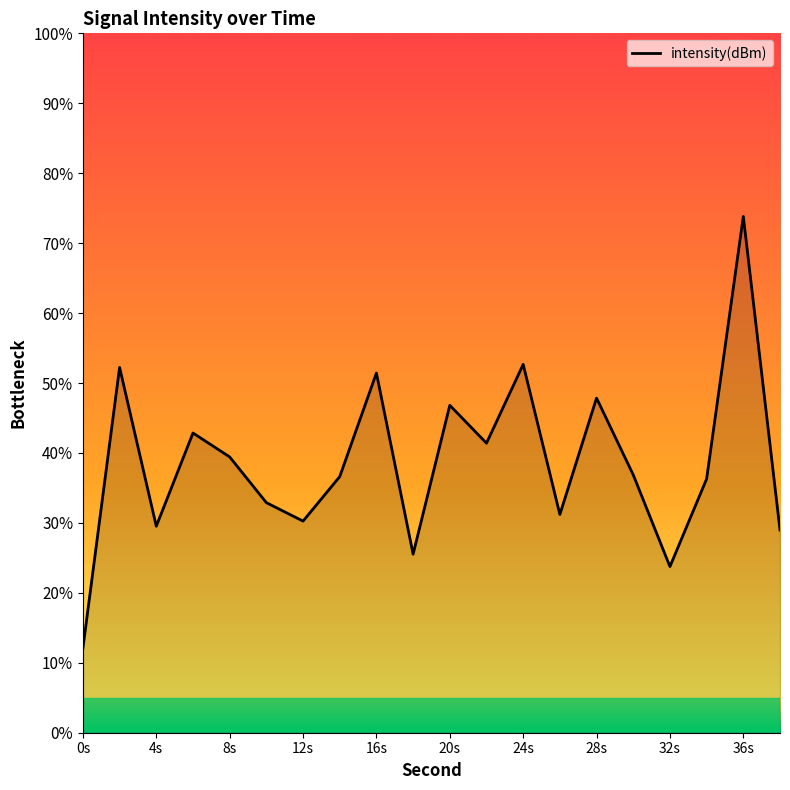

What is the greatest value displayed?

73.8